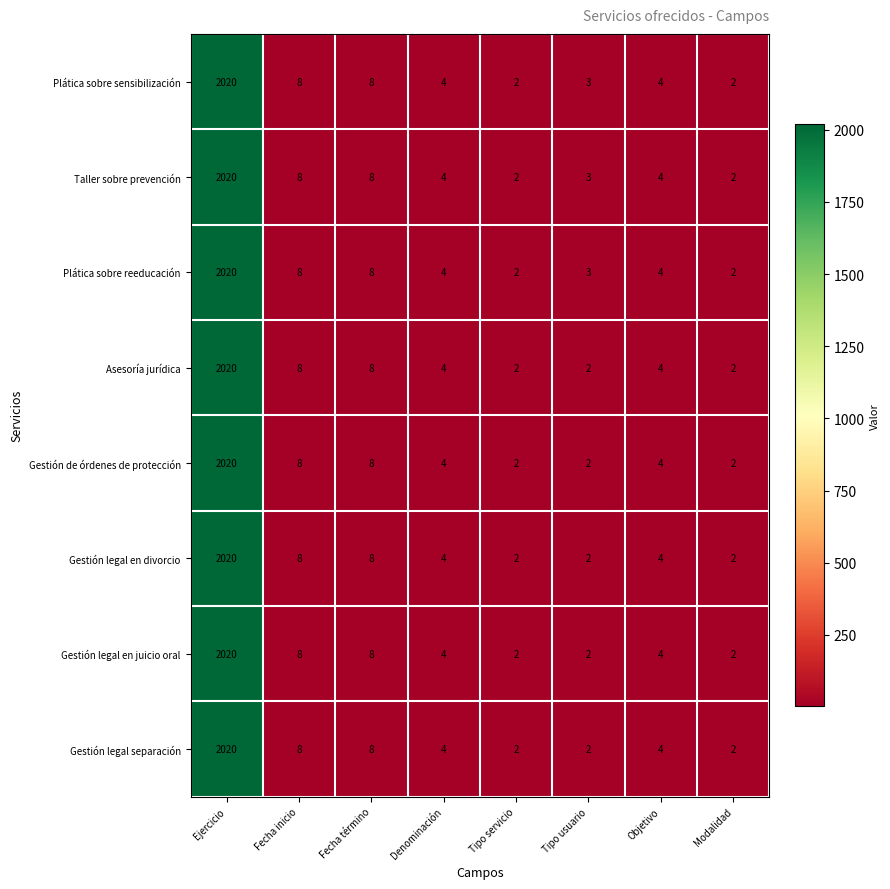

What is the total value across all series at Tipo usuario?

19